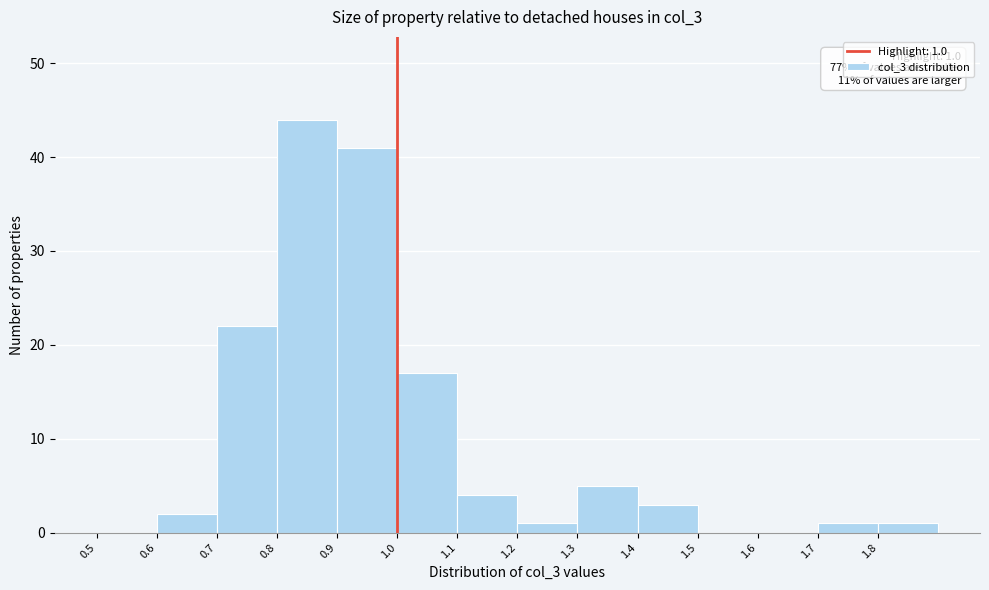

Over which range of the x-axis is the bar tallest?

0.8 to 0.9